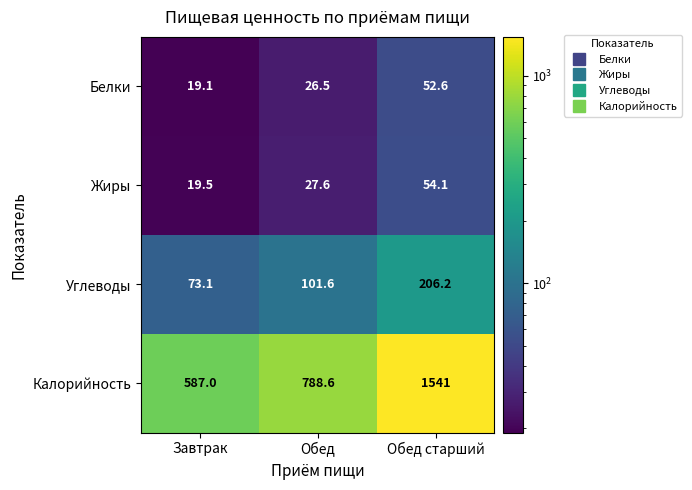

Reading right to left, what are all the values shown in this chart?

Белки: Обед старший=52.6	Обед=26.5	Завтрак=19.1
Жиры: Обед старший=54.1	Обед=27.6	Завтрак=19.5
Углеводы: Обед старший=206.2	Обед=101.6	Завтрак=73.1
Калорийность: Обед старший=1541.0	Обед=788.6	Завтрак=587.0